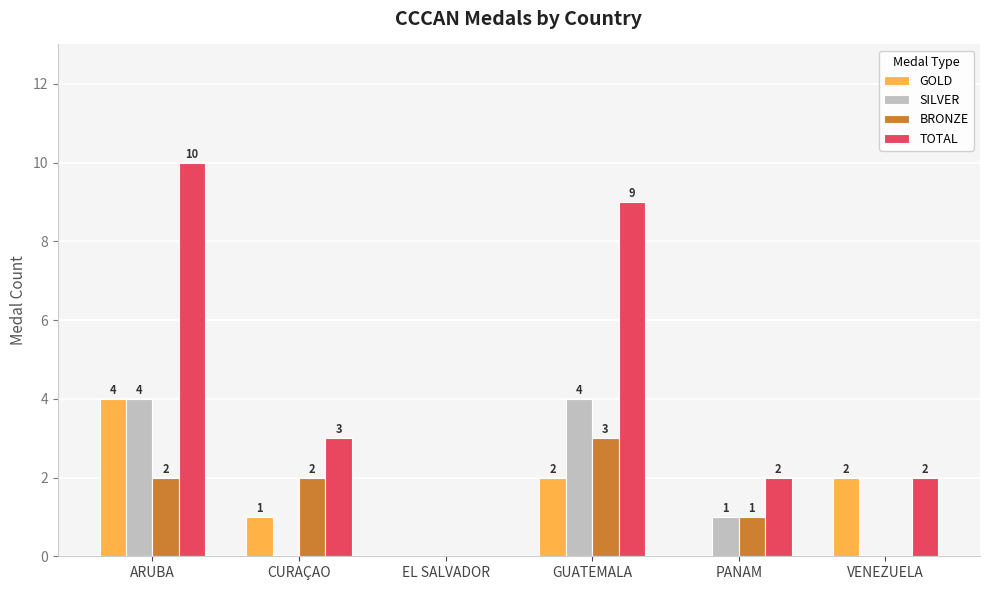

What are all the series names shown in the legend?

GOLD, SILVER, BRONZE, TOTAL